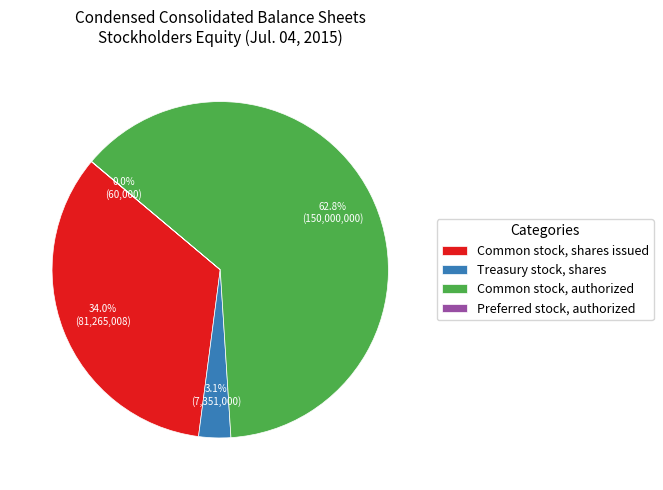

How much of the chart is everything except Treasury stock, shares?

96.9%